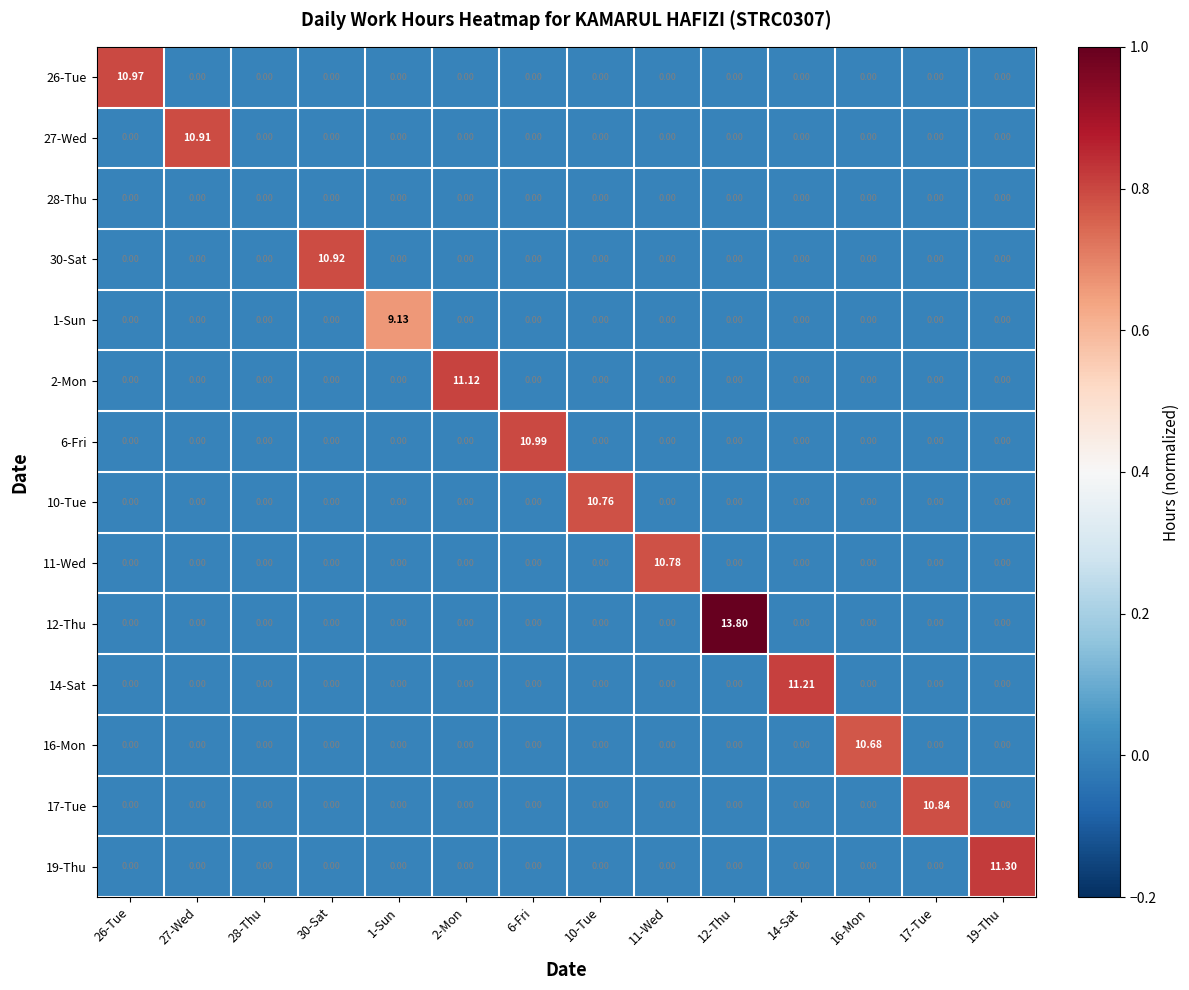

Which series has the largest total across all categories?

12-Thu